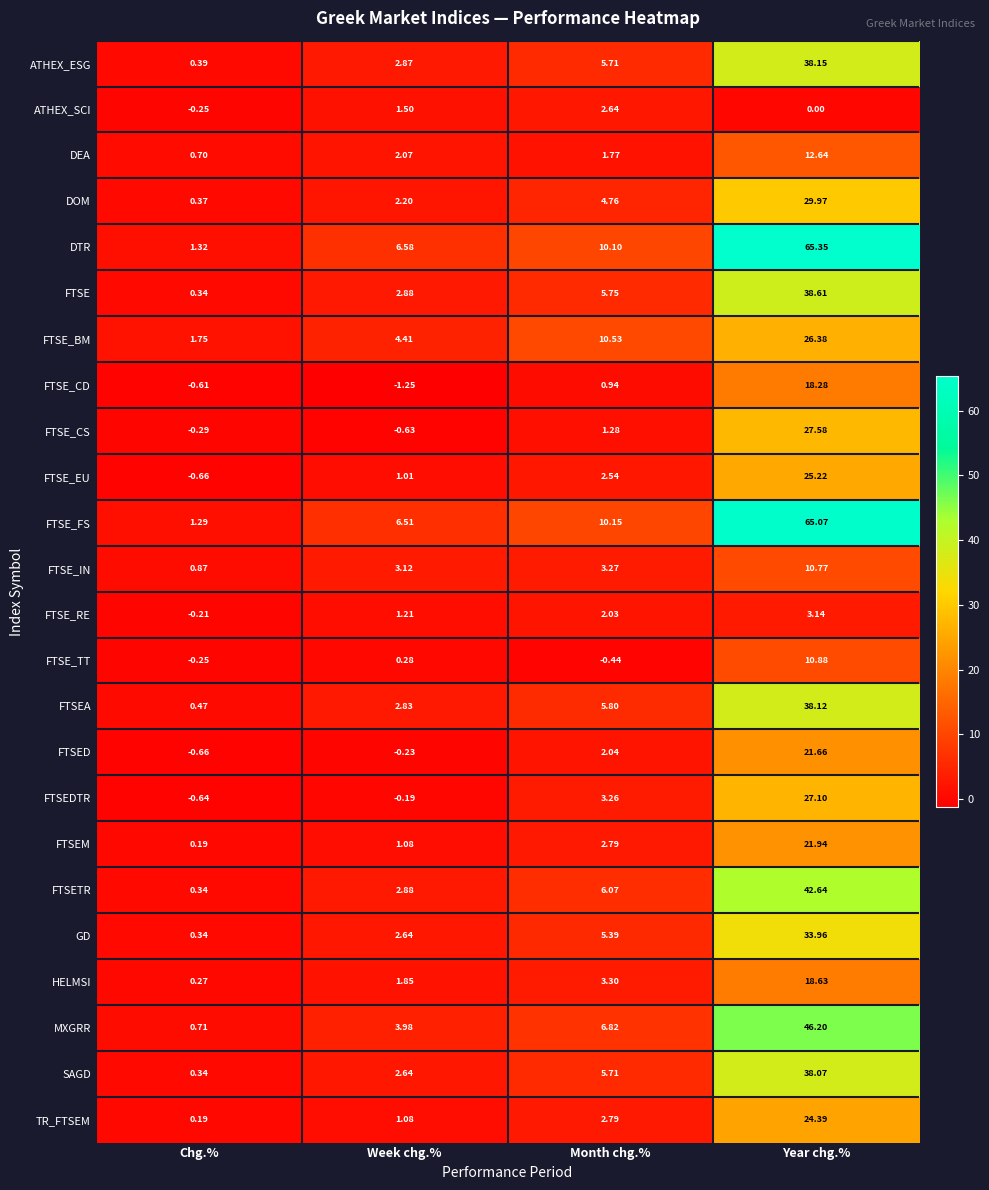

At which label is FTSE_CS closest to 13?

Month chg.%